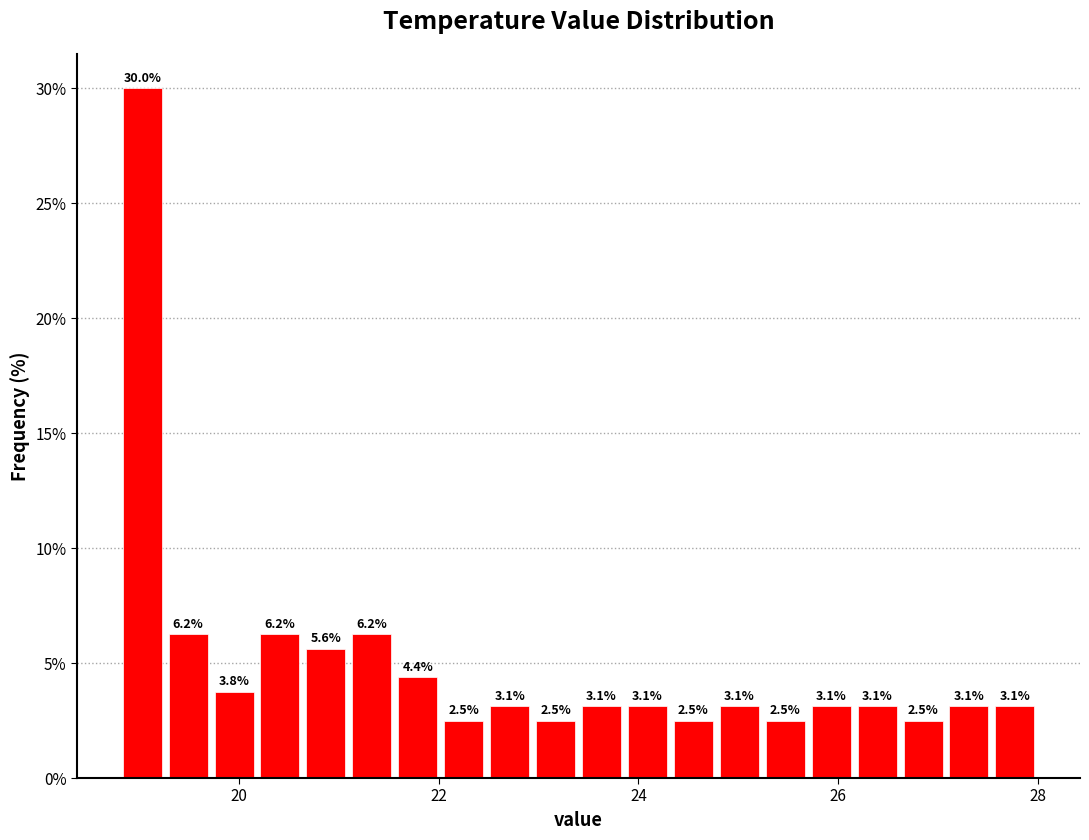

Around what value on the x-axis is the tallest bar? Give the approximate position of its centre, as read against the axis.

19.0